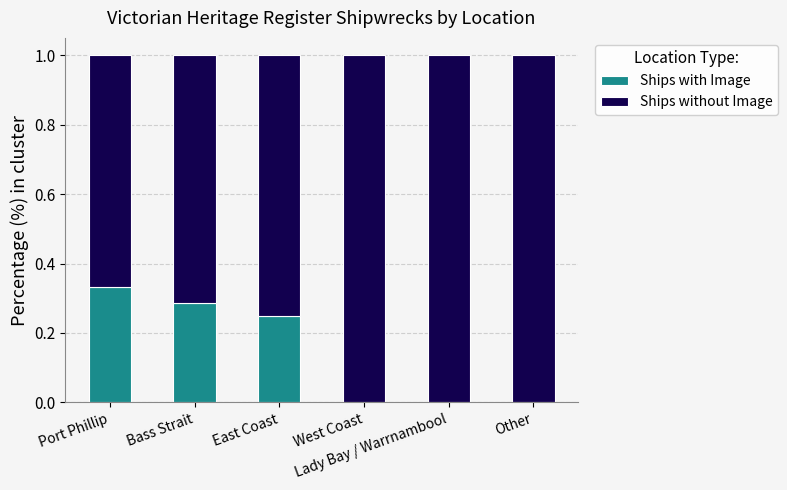

What is the sum of all Ships with Image values?

0.9